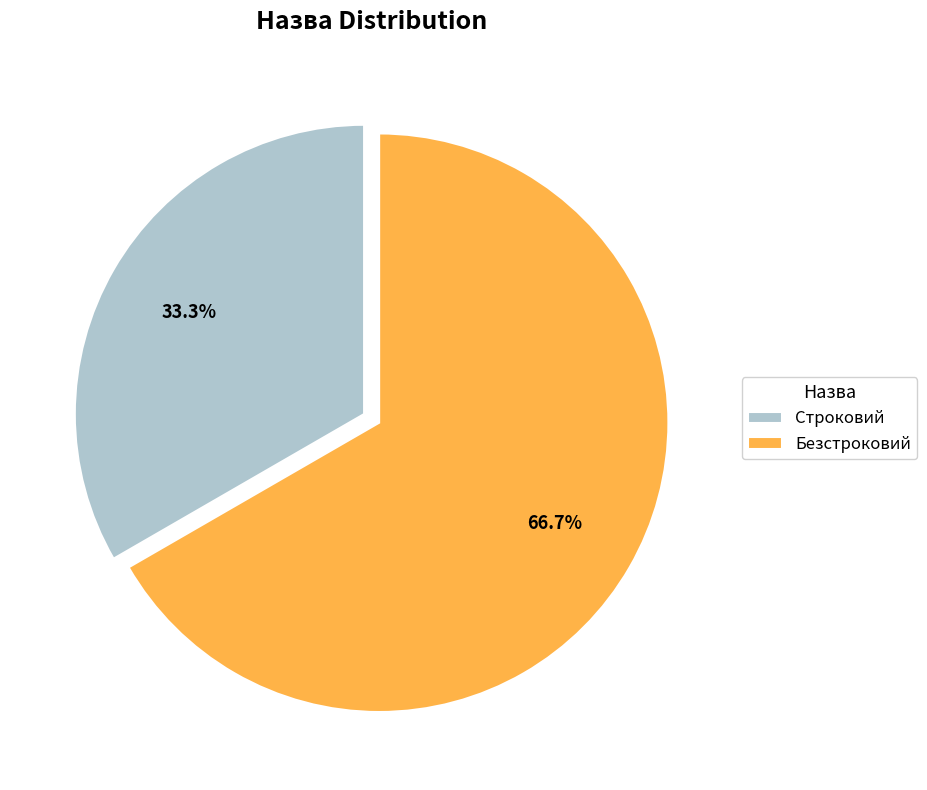

The Строковий slice represents 27% of the pie. True or false?

False